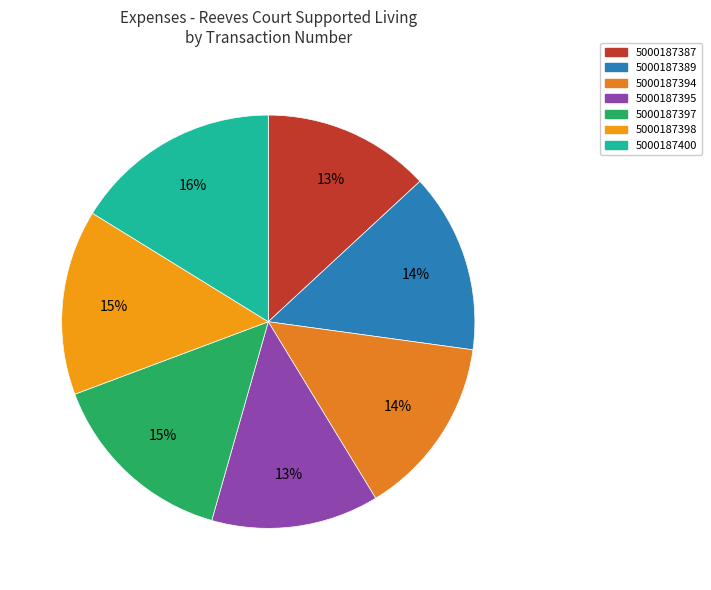

Is the sum of 5000187395 and 5000187400 greater than half?

No